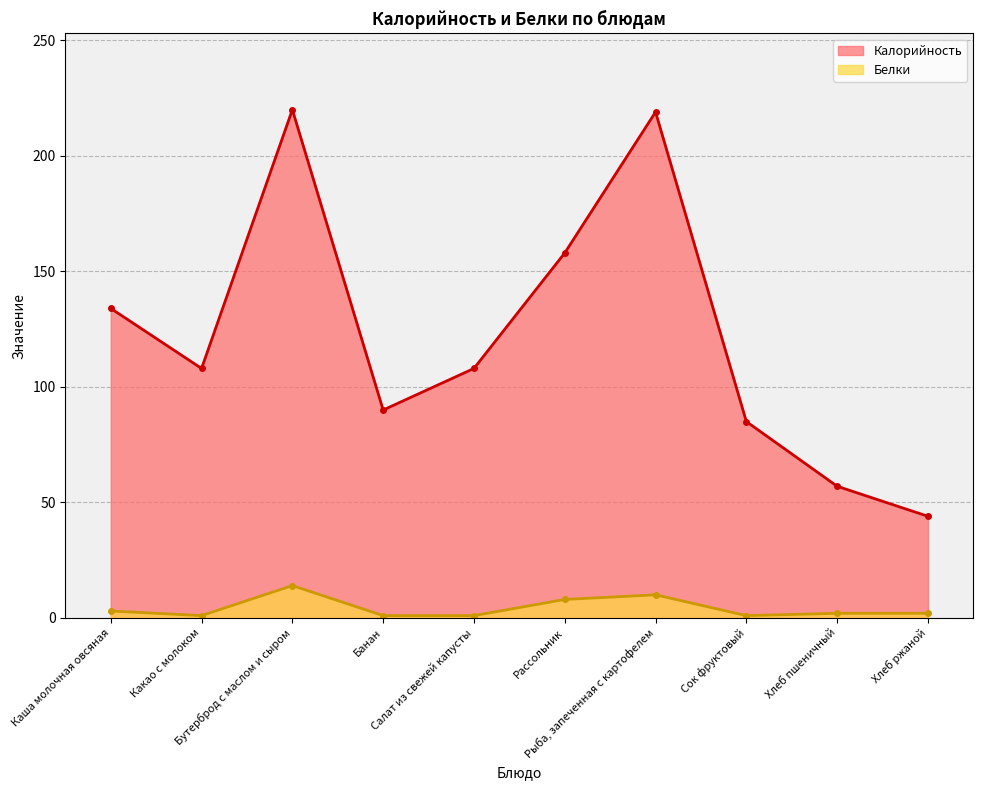

What position from the left is Какао с молоком?

2